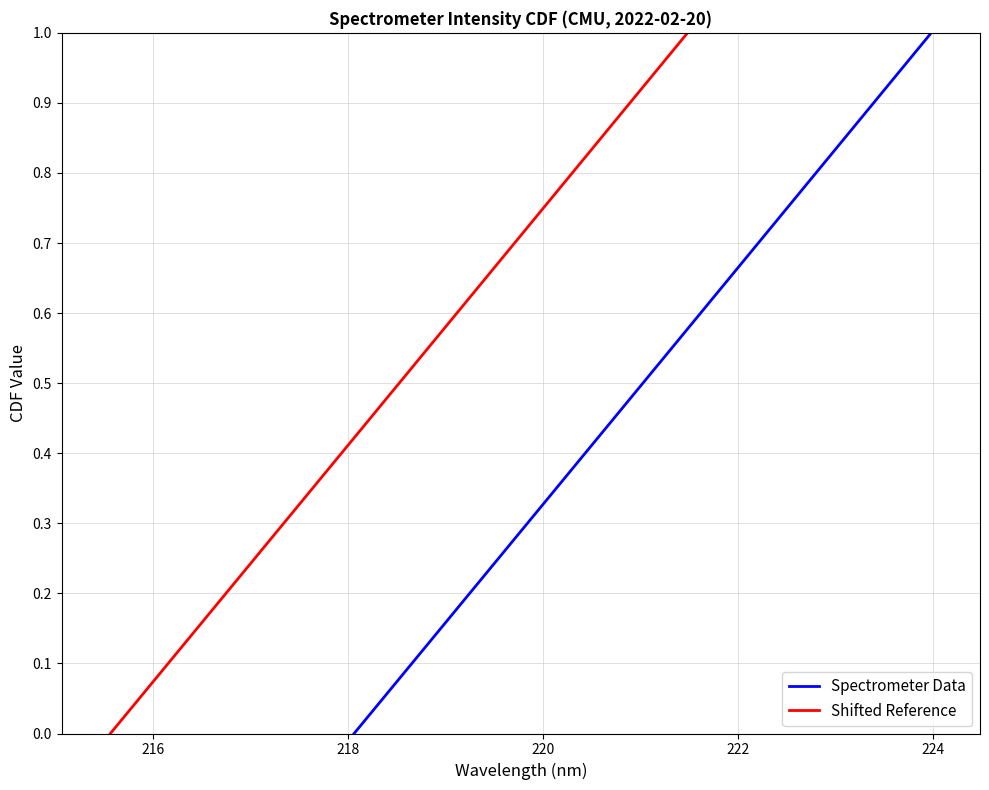

Reading left to right, transcribe all the data shown in this chart.

Spectrometer Data: 0.0	0.0	0.1	0.1	0.1	0.2	0.2	0.2	0.3	0.3	0.3	0.4	0.4	0.4	0.5	0.5	0.5	0.5	0.6	0.6	0.6	0.7	0.7	0.7	0.8	0.8	0.8	0.9	0.9	0.9	1.0	1.0
Shifted Reference: 0.0	0.0	0.1	0.1	0.1	0.2	0.2	0.2	0.3	0.3	0.3	0.4	0.4	0.4	0.5	0.5	0.5	0.5	0.6	0.6	0.6	0.7	0.7	0.7	0.8	0.8	0.8	0.9	0.9	0.9	1.0	1.0